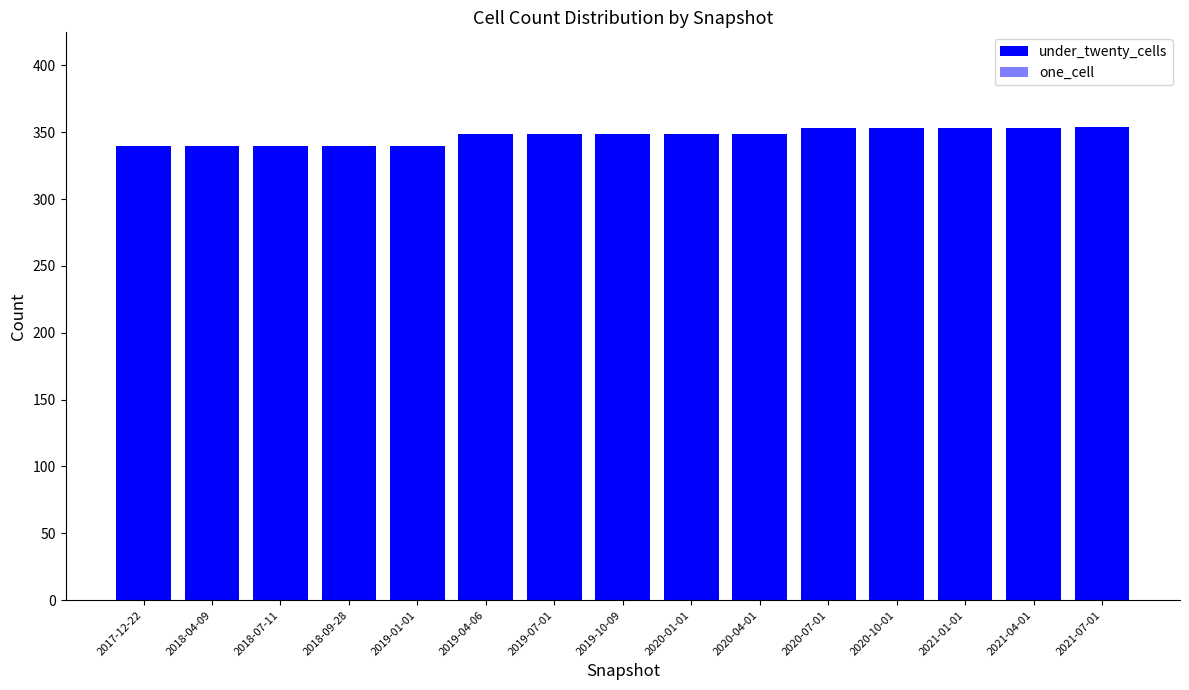

What is the value of the one_cell bar at the 12th from the left?

76